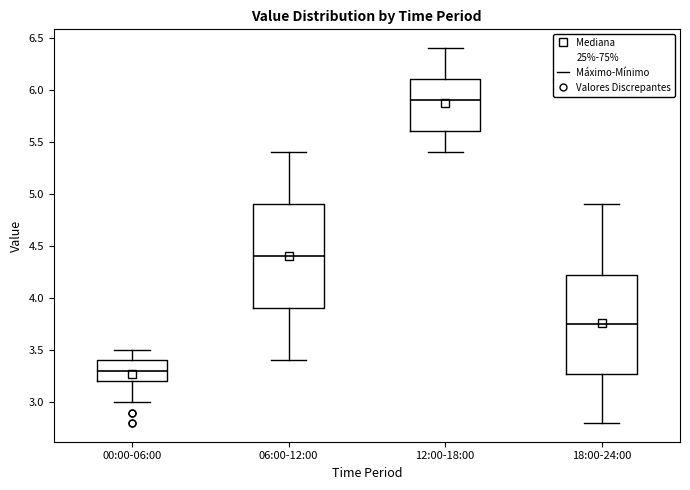

Reading left to right, transcribe this box plot: for each box, give where its median line is, the range the box spans, and where its two whiskers end, as read against the y-axis. The values are not printed on the chart, so give them approximately, as read against the axis.

00:00-06:00: median 3.30, box 3.20 to 3.40, whiskers 3.00 to 3.50
06:00-12:00: median 4.40, box 3.90 to 4.90, whiskers 3.40 to 5.40
12:00-18:00: median 5.90, box 5.60 to 6.10, whiskers 5.40 to 6.40
18:00-24:00: median 3.75, box 3.30 to 4.25, whiskers 2.80 to 4.90